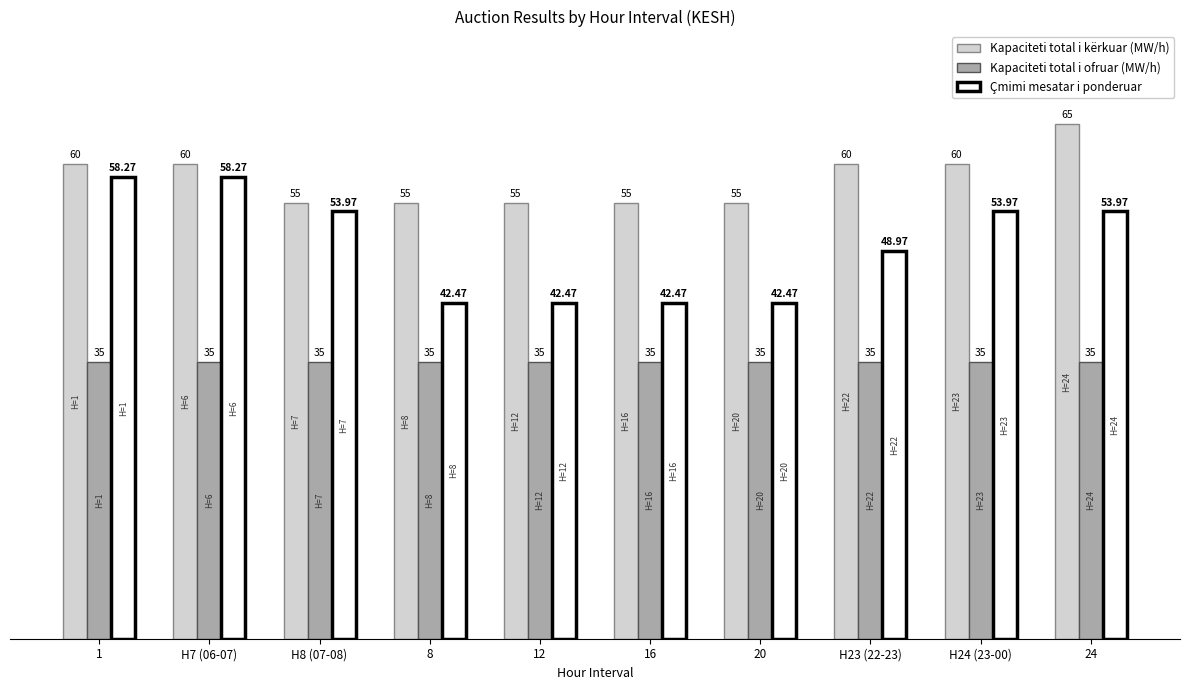

What is the label of the 5th bar from the right?

16